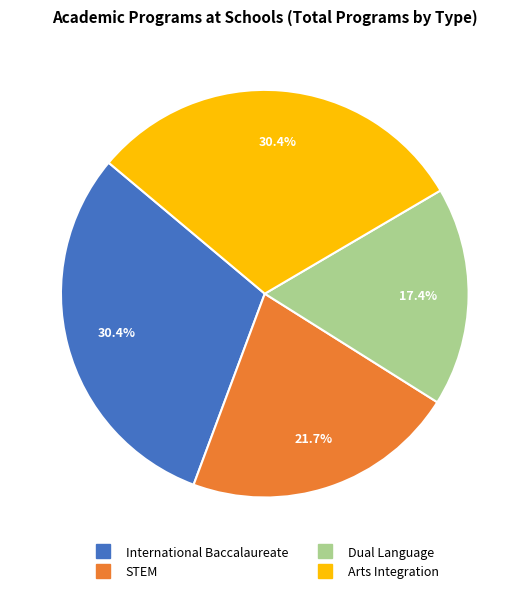

Which category has the smallest portion of the pie?

Dual Language